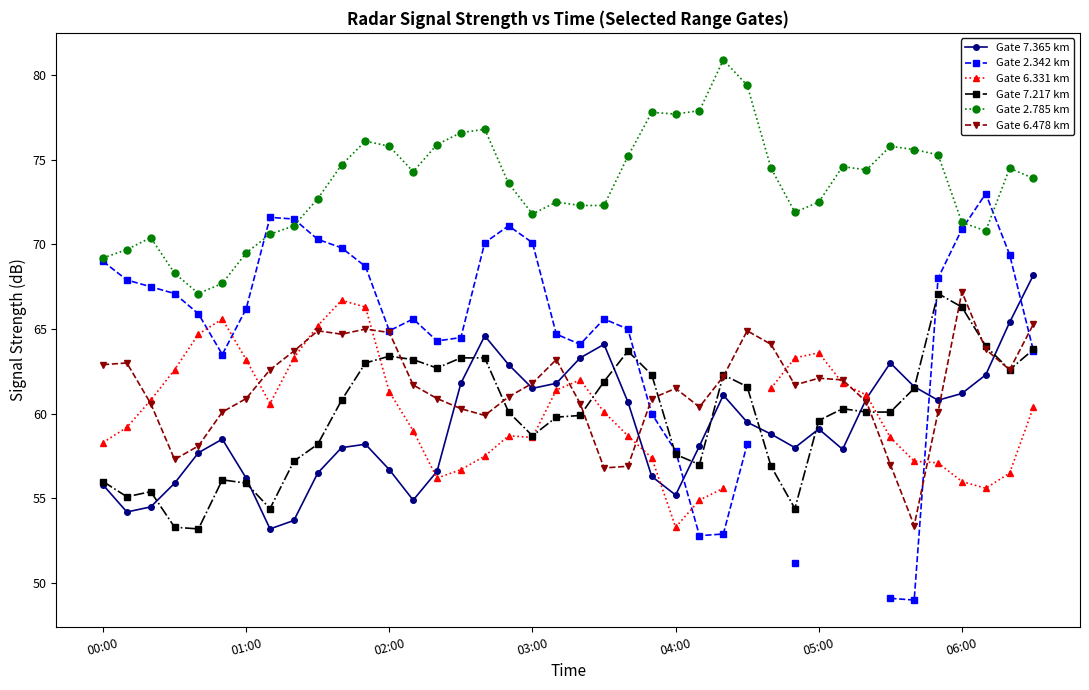

What is the minimum value for Gate 7.217 km?

53.2